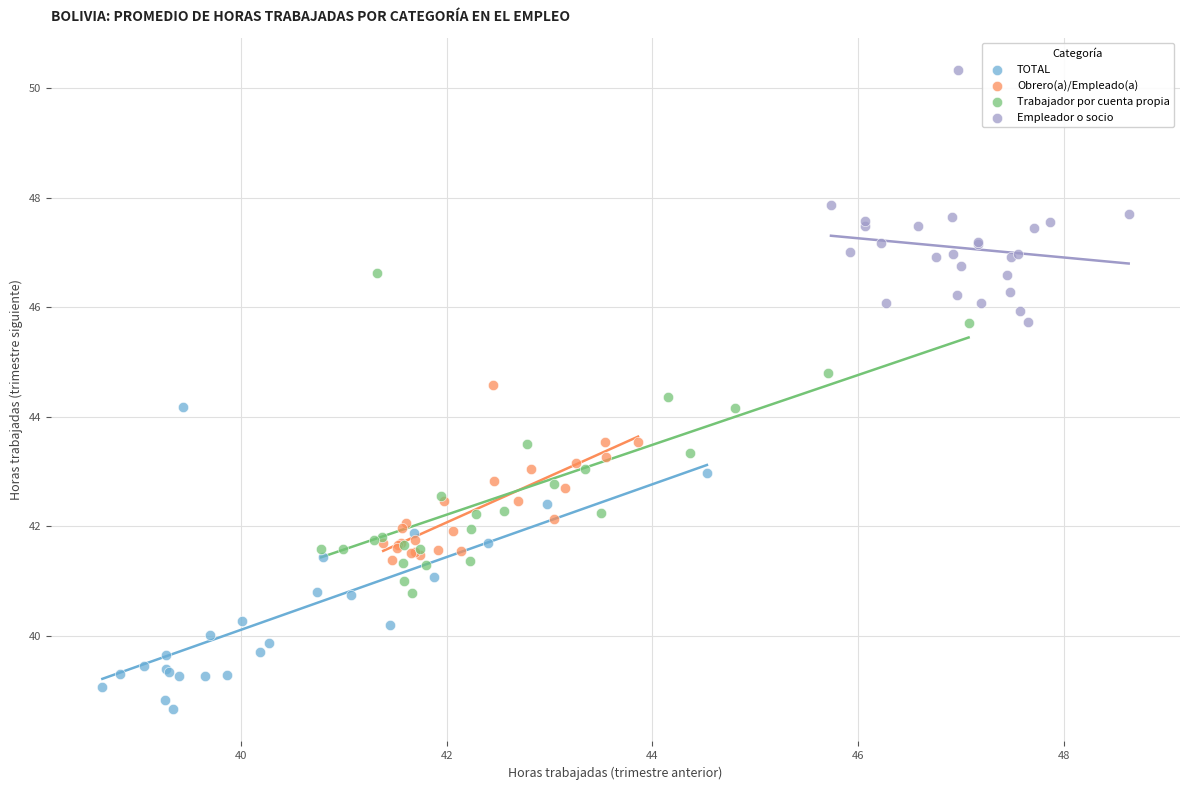

What are all the series names shown in the legend?

TOTAL, Obrero(a)/Empleado(a), Trabajador por cuenta propia, Empleador o socio